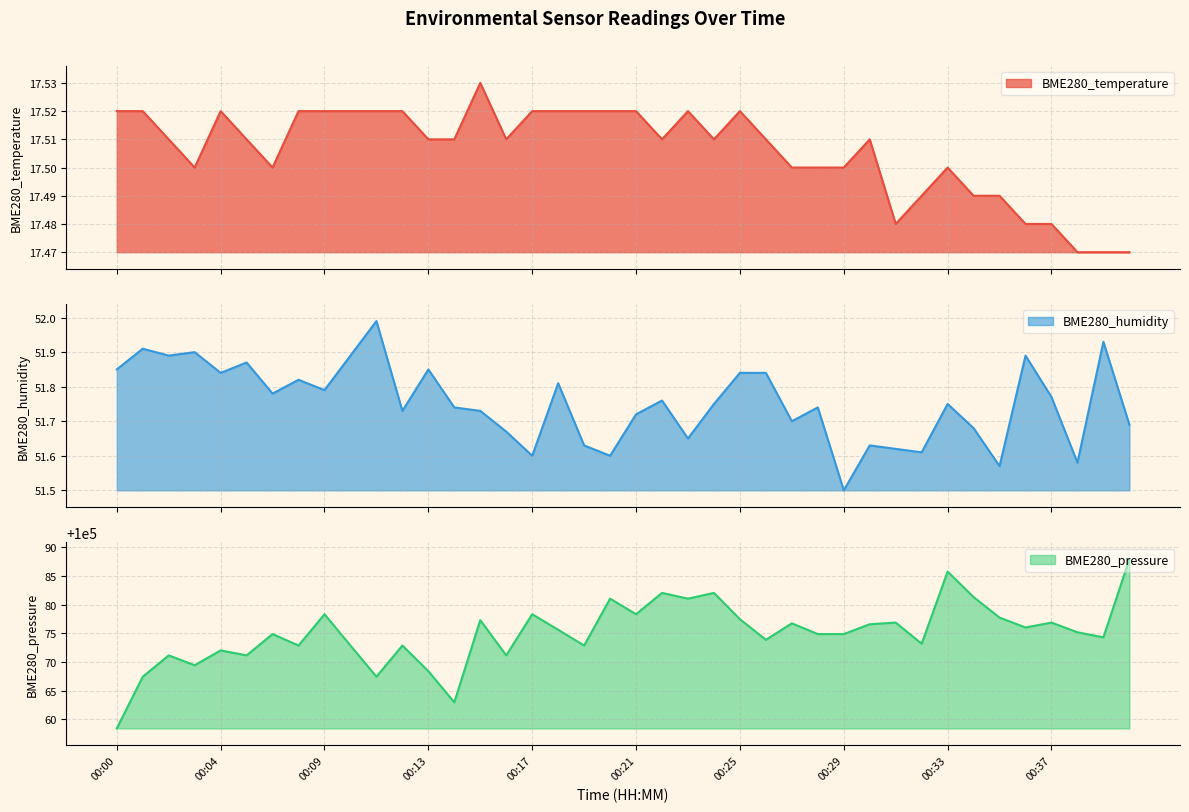

What is the spread (max minus min) of values at 00:20?

100063.5